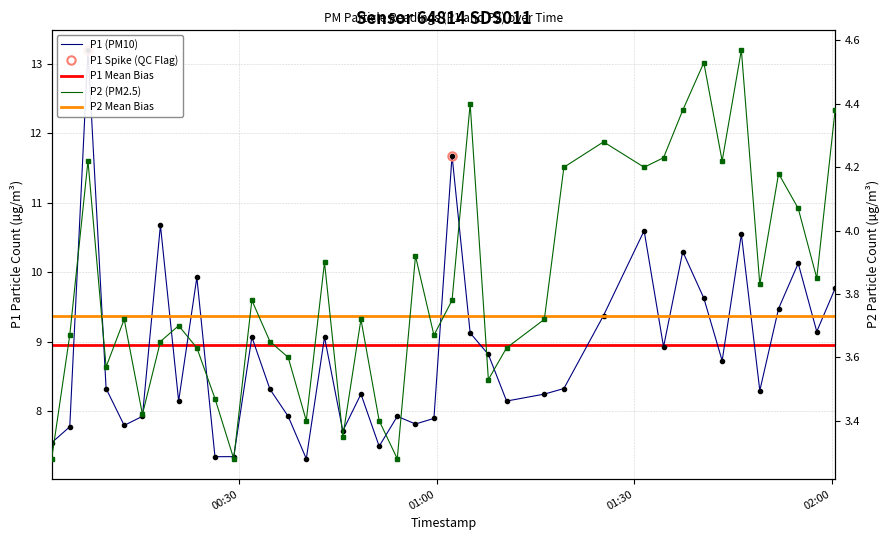

How many categories are shown in the chart?

40